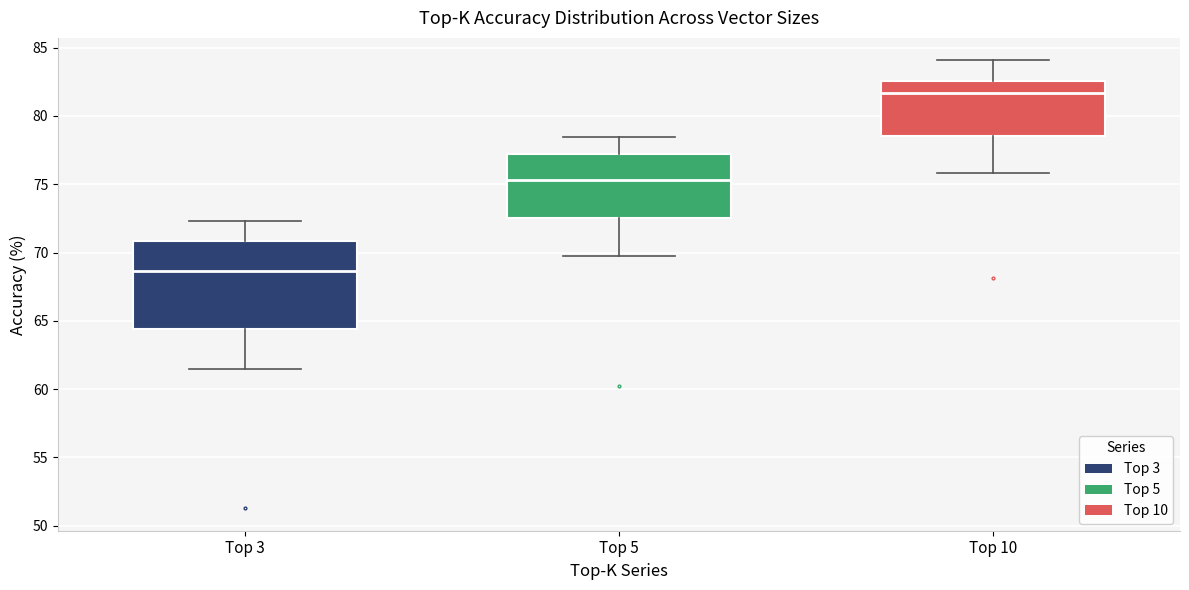

Which box's median line is the highest?

Top 10